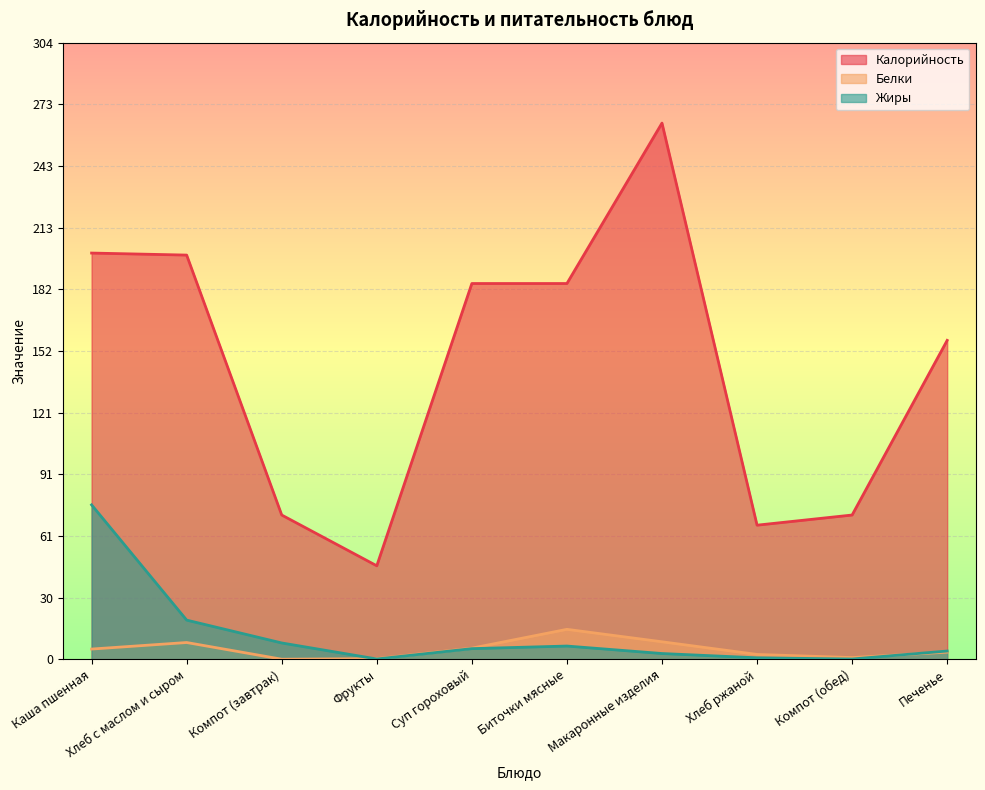

Which series has the largest range (max minus min)?

Калорийность